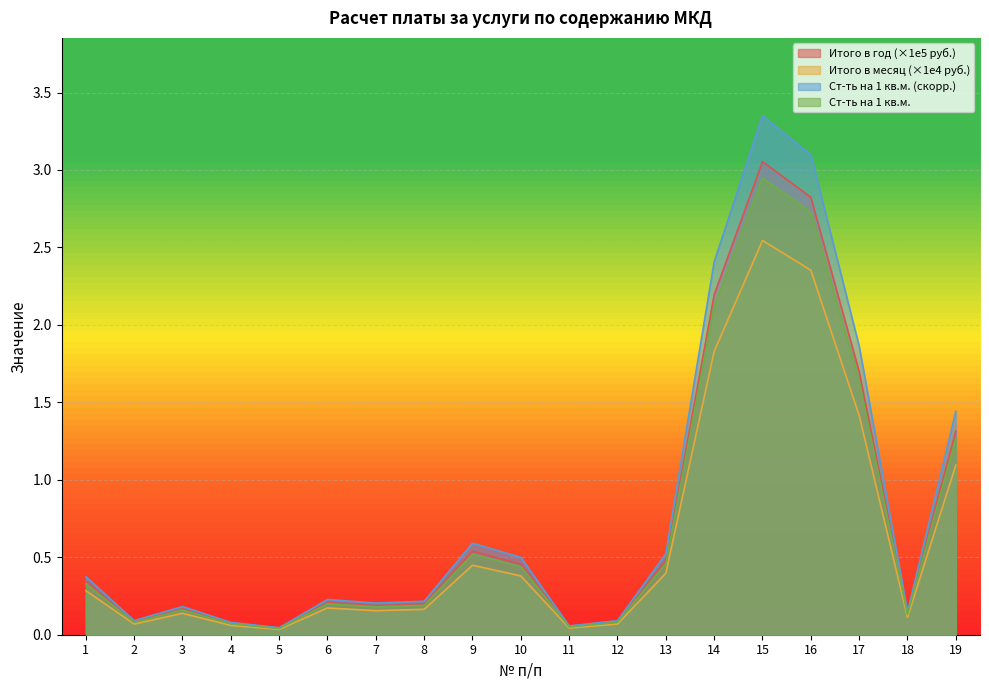

How many lines are shown in the chart?

4